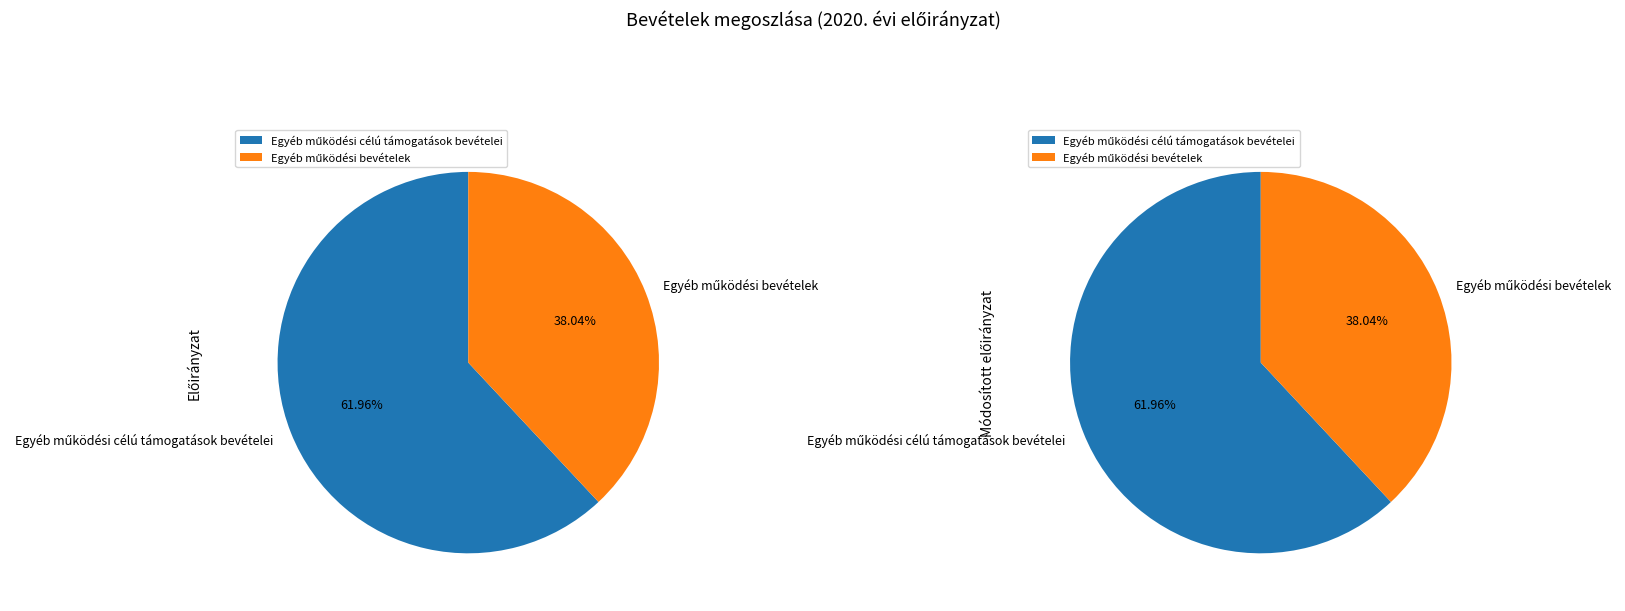

Which category has the biggest portion of the pie?

Egyéb működési célú támogatások bevételei